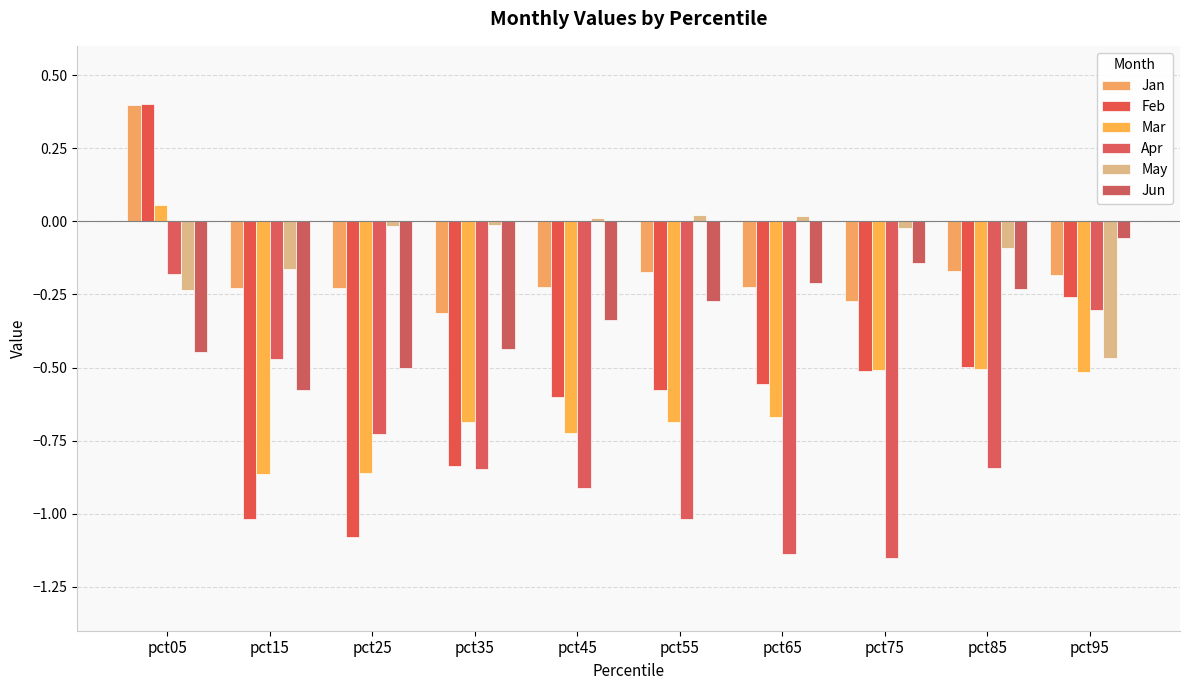

What is the spread (max minus min) of values at pct65?

1.2